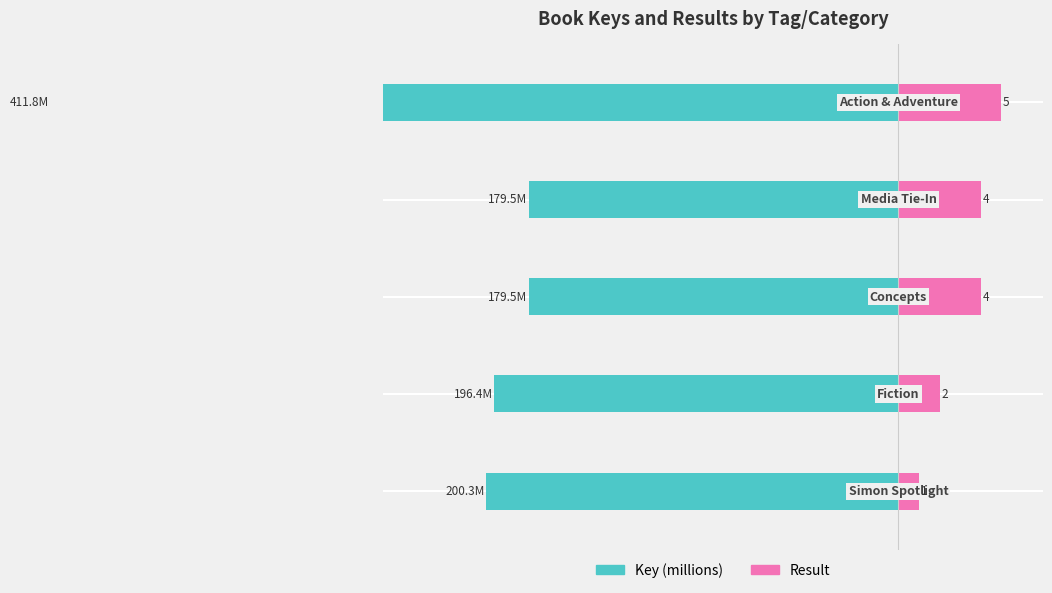

Reading left to right, transcribe all the data shown in this chart.

Key: -20.0	-19.6	-18.0	-18.0	-41.2
Result: 1.0	2.0	4.0	4.0	5.0